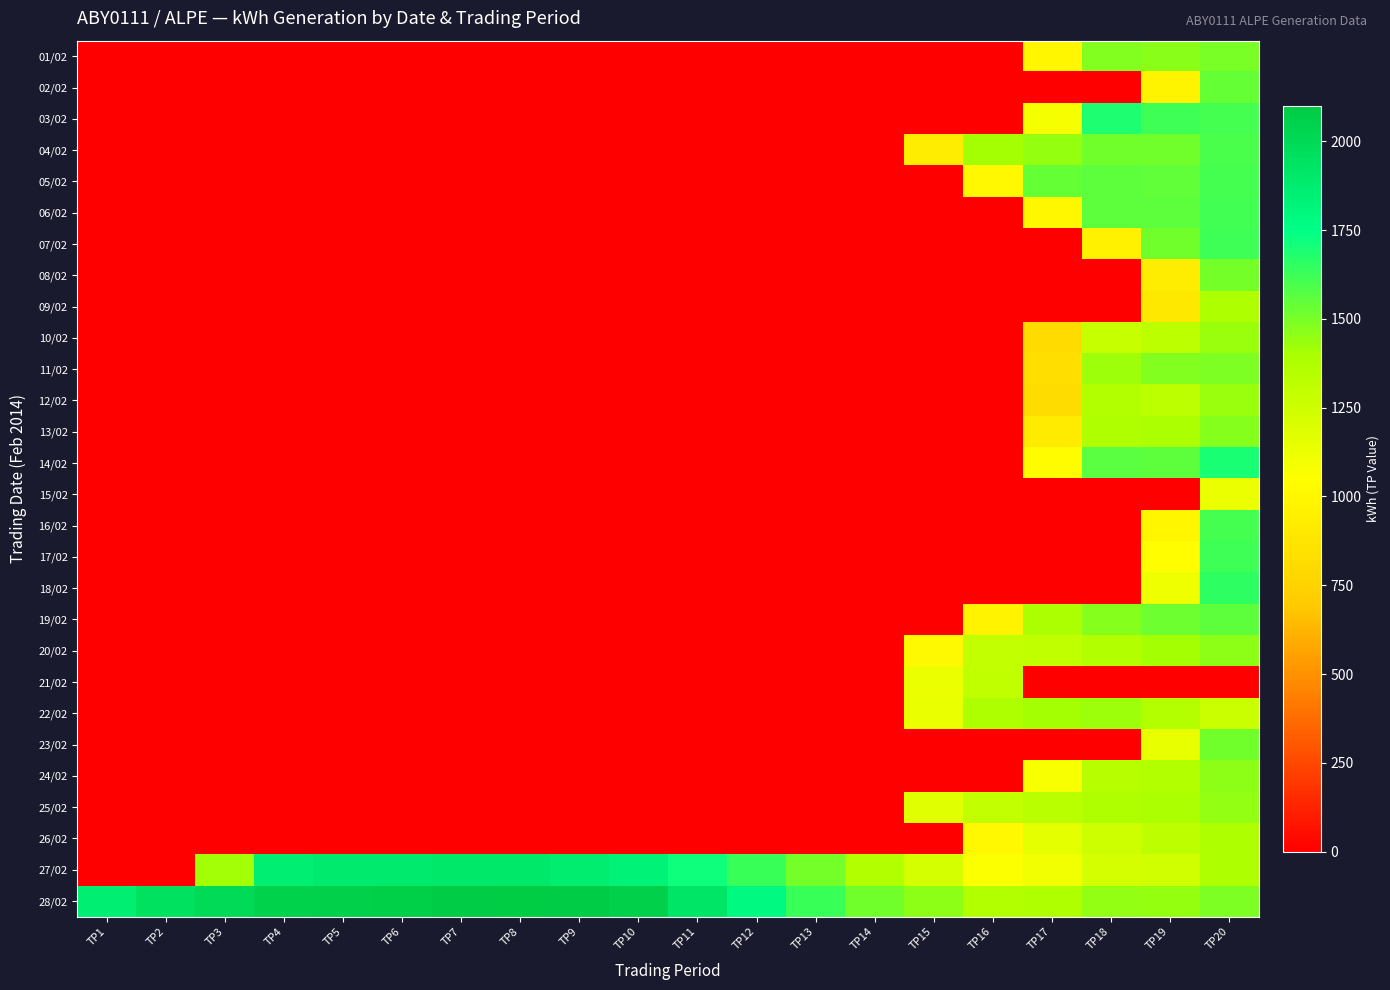

Reading left to right, list all the values displayed in this chart.

01/02: TP1=0	TP2=0	TP3=0	TP4=0	TP5=0	TP6=0	TP7=0	TP8=0	TP9=0	TP10=0	TP11=0	TP12=0	TP13=0	TP14=0	TP15=0	TP16=0	TP17=990	TP18=1482	TP19=1467	TP20=1496
02/02: TP1=0	TP2=0	TP3=0	TP4=0	TP5=0	TP6=0	TP7=0	TP8=0	TP9=0	TP10=0	TP11=0	TP12=0	TP13=0	TP14=0	TP15=0	TP16=0	TP17=0	TP18=0	TP19=979	TP20=1535
03/02: TP1=0	TP2=0	TP3=0	TP4=0	TP5=0	TP6=0	TP7=0	TP8=0	TP9=0	TP10=0	TP11=0	TP12=0	TP13=0	TP14=0	TP15=0	TP16=0	TP17=1087	TP18=1683	TP19=1621	TP20=1603
04/02: TP1=0	TP2=0	TP3=0	TP4=0	TP5=0	TP6=0	TP7=0	TP8=0	TP9=0	TP10=0	TP11=0	TP12=0	TP13=0	TP14=0	TP15=935	TP16=1403	TP17=1443	TP18=1513	TP19=1514	TP20=1594
05/02: TP1=0	TP2=0	TP3=0	TP4=0	TP5=0	TP6=0	TP7=0	TP8=0	TP9=0	TP10=0	TP11=0	TP12=0	TP13=0	TP14=0	TP15=0	TP16=1007	TP17=1542	TP18=1551	TP19=1548	TP20=1603
06/02: TP1=0	TP2=0	TP3=0	TP4=0	TP5=0	TP6=0	TP7=0	TP8=0	TP9=0	TP10=0	TP11=0	TP12=0	TP13=0	TP14=0	TP15=0	TP16=0	TP17=998	TP18=1551	TP19=1556	TP20=1615
07/02: TP1=0	TP2=0	TP3=0	TP4=0	TP5=0	TP6=0	TP7=0	TP8=0	TP9=0	TP10=0	TP11=0	TP12=0	TP13=0	TP14=0	TP15=0	TP16=0	TP17=0	TP18=957	TP19=1515	TP20=1619
08/02: TP1=0	TP2=0	TP3=0	TP4=0	TP5=0	TP6=0	TP7=0	TP8=0	TP9=0	TP10=0	TP11=0	TP12=0	TP13=0	TP14=0	TP15=0	TP16=0	TP17=0	TP18=0	TP19=928	TP20=1506
09/02: TP1=0	TP2=0	TP3=0	TP4=0	TP5=0	TP6=0	TP7=0	TP8=0	TP9=0	TP10=0	TP11=0	TP12=0	TP13=0	TP14=0	TP15=0	TP16=0	TP17=0	TP18=0	TP19=899	TP20=1379
10/02: TP1=0	TP2=0	TP3=0	TP4=0	TP5=0	TP6=0	TP7=0	TP8=0	TP9=0	TP10=0	TP11=0	TP12=0	TP13=0	TP14=0	TP15=0	TP16=0	TP17=804	TP18=1286	TP19=1325	TP20=1435
11/02: TP1=0	TP2=0	TP3=0	TP4=0	TP5=0	TP6=0	TP7=0	TP8=0	TP9=0	TP10=0	TP11=0	TP12=0	TP13=0	TP14=0	TP15=0	TP16=0	TP17=823	TP18=1427	TP19=1484	TP20=1490
12/02: TP1=0	TP2=0	TP3=0	TP4=0	TP5=0	TP6=0	TP7=0	TP8=0	TP9=0	TP10=0	TP11=0	TP12=0	TP13=0	TP14=0	TP15=0	TP16=0	TP17=817	TP18=1365	TP19=1327	TP20=1432
13/02: TP1=0	TP2=0	TP3=0	TP4=0	TP5=0	TP6=0	TP7=0	TP8=0	TP9=0	TP10=0	TP11=0	TP12=0	TP13=0	TP14=0	TP15=0	TP16=0	TP17=913	TP18=1376	TP19=1394	TP20=1469
14/02: TP1=0	TP2=0	TP3=0	TP4=0	TP5=0	TP6=0	TP7=0	TP8=0	TP9=0	TP10=0	TP11=0	TP12=0	TP13=0	TP14=0	TP15=0	TP16=0	TP17=1030	TP18=1560	TP19=1554	TP20=1697
15/02: TP1=0	TP2=0	TP3=0	TP4=0	TP5=0	TP6=0	TP7=0	TP8=0	TP9=0	TP10=0	TP11=0	TP12=0	TP13=0	TP14=0	TP15=0	TP16=0	TP17=0	TP18=0	TP19=0	TP20=1131
16/02: TP1=0	TP2=0	TP3=0	TP4=0	TP5=0	TP6=0	TP7=0	TP8=0	TP9=0	TP10=0	TP11=0	TP12=0	TP13=0	TP14=0	TP15=0	TP16=0	TP17=0	TP18=0	TP19=987	TP20=1607
17/02: TP1=0	TP2=0	TP3=0	TP4=0	TP5=0	TP6=0	TP7=0	TP8=0	TP9=0	TP10=0	TP11=0	TP12=0	TP13=0	TP14=0	TP15=0	TP16=0	TP17=0	TP18=0	TP19=1034	TP20=1624
18/02: TP1=0	TP2=0	TP3=0	TP4=0	TP5=0	TP6=0	TP7=0	TP8=0	TP9=0	TP10=0	TP11=0	TP12=0	TP13=0	TP14=0	TP15=0	TP16=0	TP17=0	TP18=0	TP19=1109	TP20=1657
19/02: TP1=0	TP2=0	TP3=0	TP4=0	TP5=0	TP6=0	TP7=0	TP8=0	TP9=0	TP10=0	TP11=0	TP12=0	TP13=0	TP14=0	TP15=0	TP16=974	TP17=1394	TP18=1469	TP19=1519	TP20=1555
20/02: TP1=0	TP2=0	TP3=0	TP4=0	TP5=0	TP6=0	TP7=0	TP8=0	TP9=0	TP10=0	TP11=0	TP12=0	TP13=0	TP14=0	TP15=1017	TP16=1299	TP17=1311	TP18=1364	TP19=1406	TP20=1452
21/02: TP1=0	TP2=0	TP3=0	TP4=0	TP5=0	TP6=0	TP7=0	TP8=0	TP9=0	TP10=0	TP11=0	TP12=0	TP13=0	TP14=0	TP15=1128	TP16=1305	TP17=0	TP18=0	TP19=0	TP20=0
22/02: TP1=0	TP2=0	TP3=0	TP4=0	TP5=0	TP6=0	TP7=0	TP8=0	TP9=0	TP10=0	TP11=0	TP12=0	TP13=0	TP14=0	TP15=1136	TP16=1383	TP17=1404	TP18=1424	TP19=1360	TP20=1264
23/02: TP1=0	TP2=0	TP3=0	TP4=0	TP5=0	TP6=0	TP7=0	TP8=0	TP9=0	TP10=0	TP11=0	TP12=0	TP13=0	TP14=0	TP15=0	TP16=0	TP17=0	TP18=0	TP19=1145	TP20=1511
24/02: TP1=0	TP2=0	TP3=0	TP4=0	TP5=0	TP6=0	TP7=0	TP8=0	TP9=0	TP10=0	TP11=0	TP12=0	TP13=0	TP14=0	TP15=0	TP16=0	TP17=1081	TP18=1341	TP19=1362	TP20=1455
25/02: TP1=0	TP2=0	TP3=0	TP4=0	TP5=0	TP6=0	TP7=0	TP8=0	TP9=0	TP10=0	TP11=0	TP12=0	TP13=0	TP14=0	TP15=1178	TP16=1302	TP17=1334	TP18=1376	TP19=1390	TP20=1446
26/02: TP1=0	TP2=0	TP3=0	TP4=0	TP5=0	TP6=0	TP7=0	TP8=0	TP9=0	TP10=0	TP11=0	TP12=0	TP13=0	TP14=0	TP15=0	TP16=1005	TP17=1163	TP18=1255	TP19=1317	TP20=1383
27/02: TP1=0	TP2=0	TP3=1419	TP4=1858	TP5=1884	TP6=1885	TP7=1901	TP8=1898	TP9=1869	TP10=1835	TP11=1722	TP12=1628	TP13=1508	TP14=1366	TP15=1224	TP16=1062	TP17=1100	TP18=1229	TP19=1244	TP20=1383
28/02: TP1=1857	TP2=1946	TP3=1996	TP4=2057	TP5=2065	TP6=2075	TP7=2089	TP8=2094	TP9=2086	TP10=2067	TP11=1927	TP12=1782	TP13=1631	TP14=1514	TP15=1453	TP16=1362	TP17=1378	TP18=1450	TP19=1440	TP20=1491